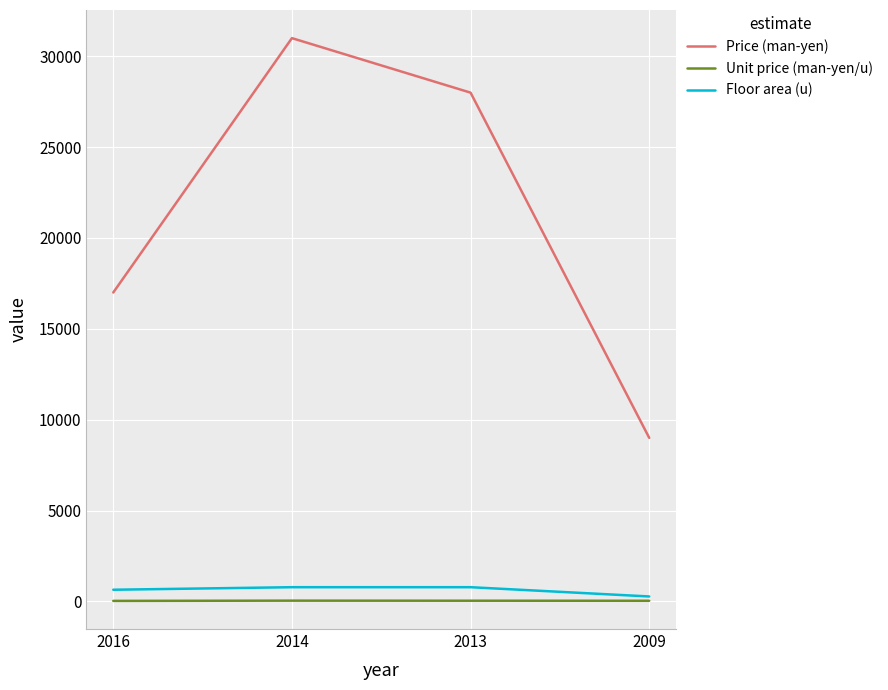

How many values in the Unit price (man-yen/u) series exceed 35?

2